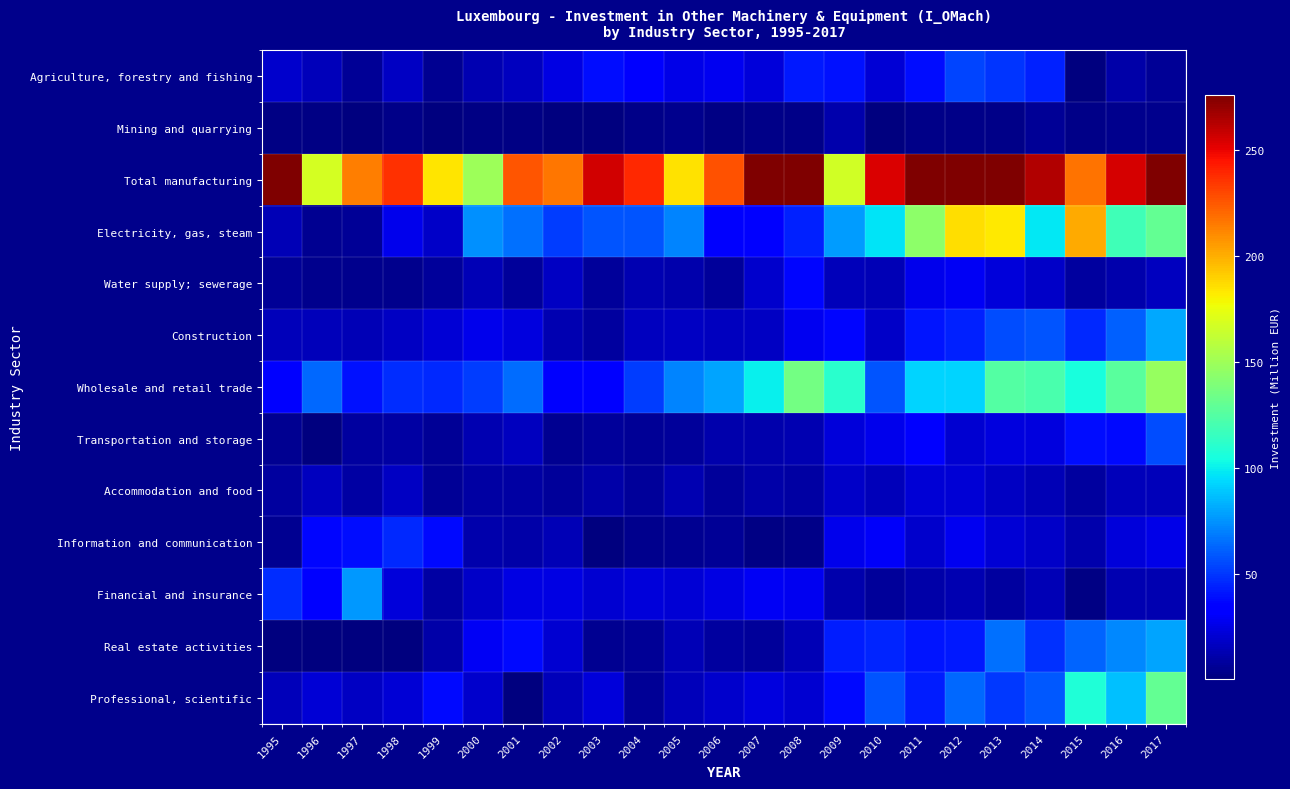

Between 1995 and 2000, which is larger?

1995